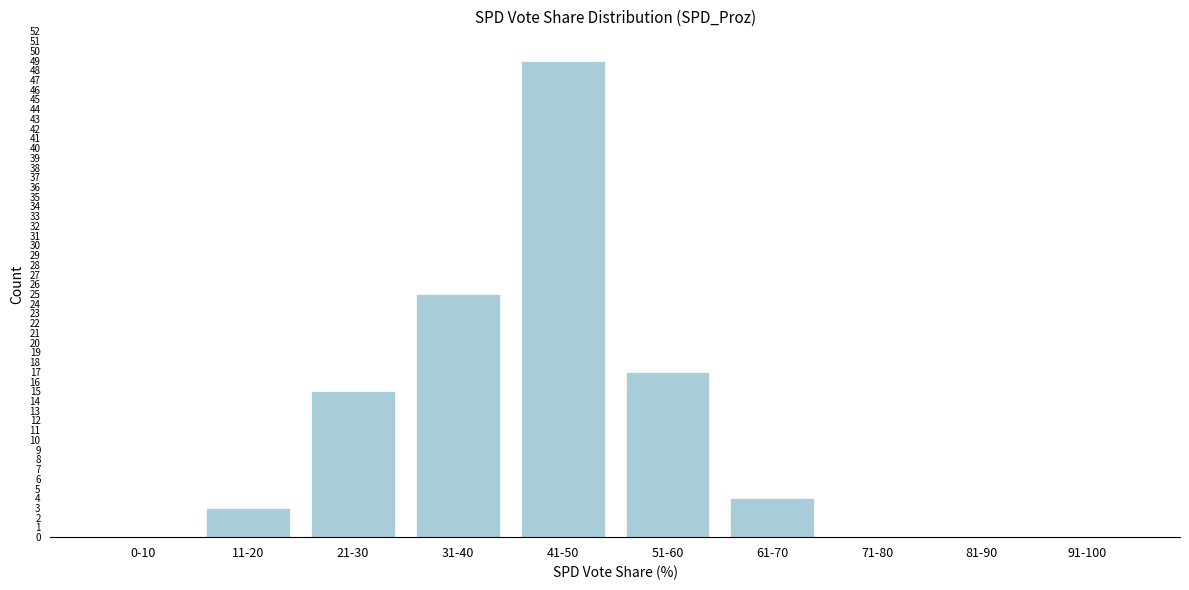

Reading left to right, list all the values displayed in this chart.

0-10=0	11-20=3	21-30=15	31-40=25	41-50=49	51-60=17	61-70=4	71-80=0	81-90=0	91-100=0